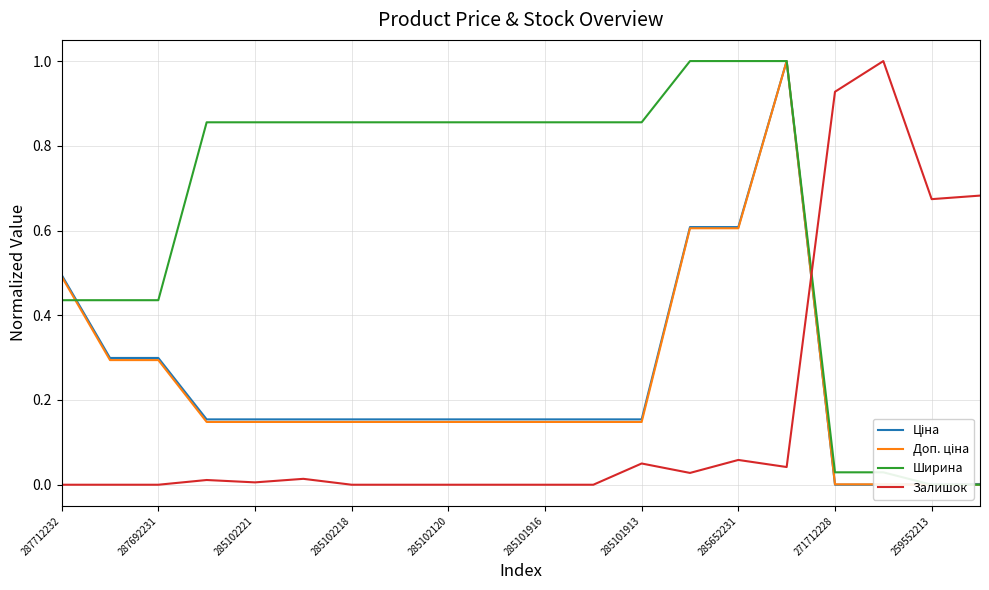

What is the value of the Доп. ціна point at the 15th from the left?

0.6